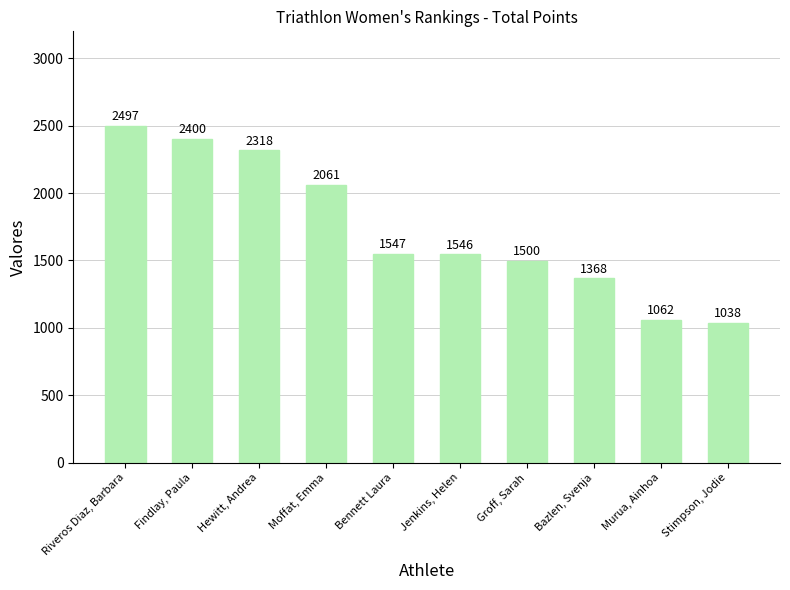

What is the label of the 5th bar from the right?

Jenkins, Helen